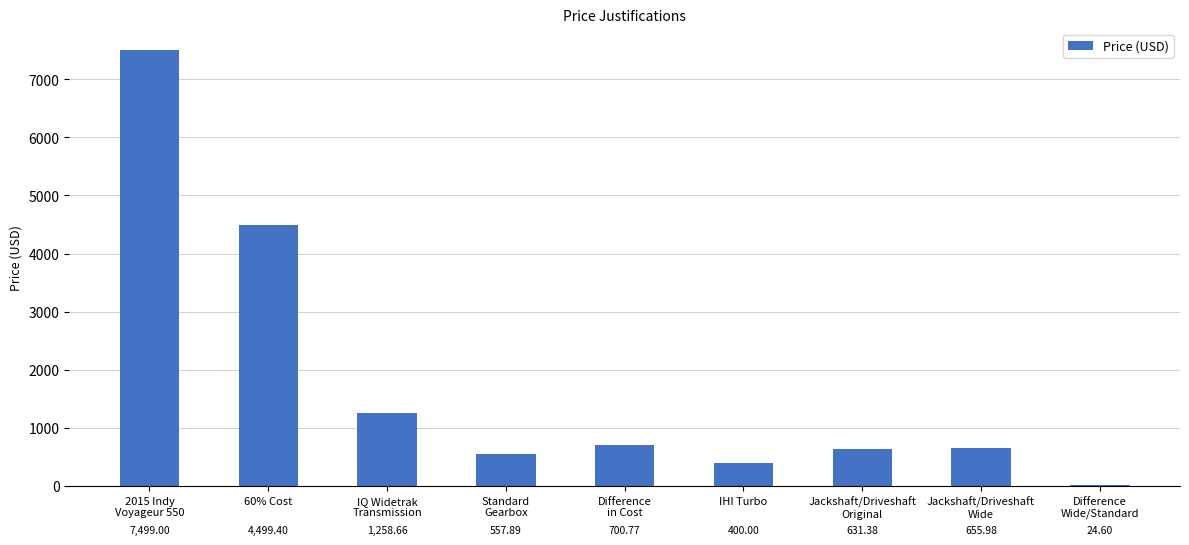

Where does the data first go above 655?

2015 Indy
Voyageur 550